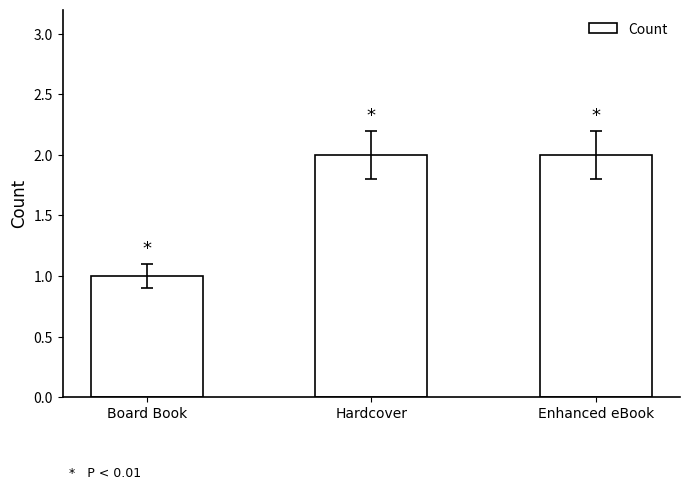

Reading left to right, extract all data points from this chart.

Board Book=1	Hardcover=2	Enhanced eBook=2